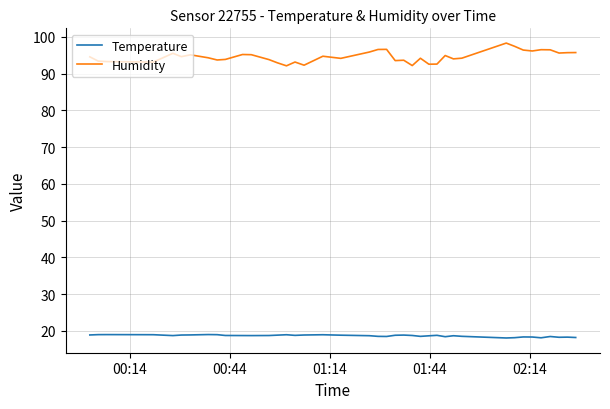

What is the maximum value shown in the chart?

98.3